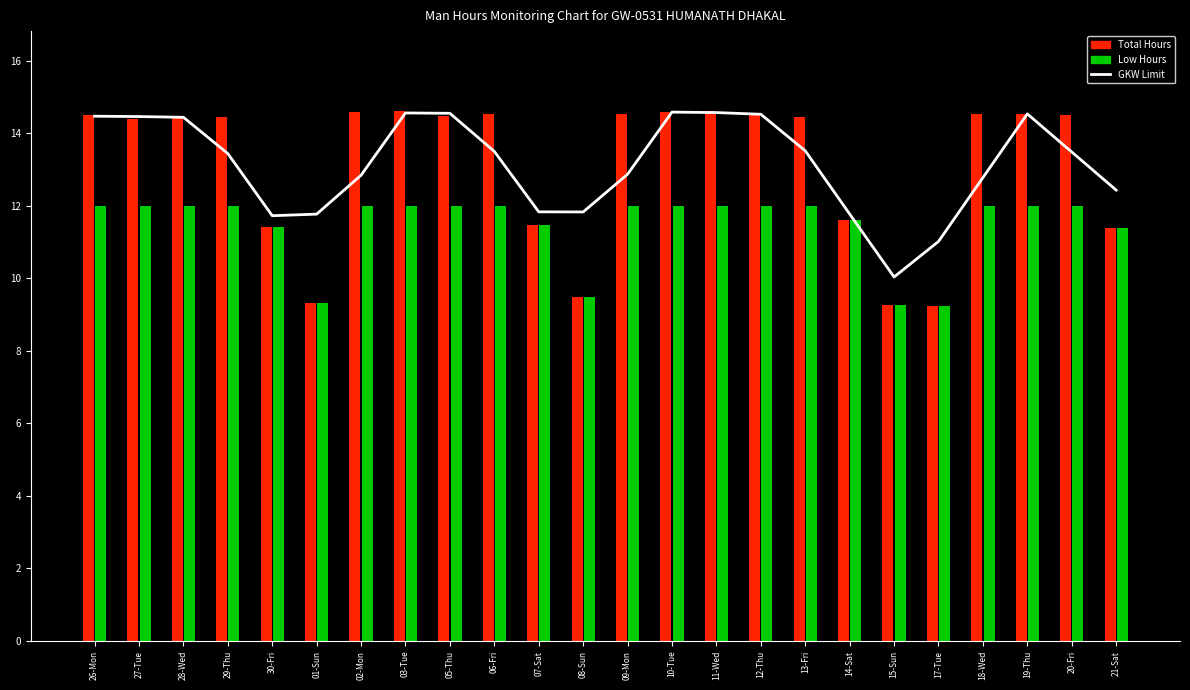

What is the label of the 1st bar from the right?

21-Sat